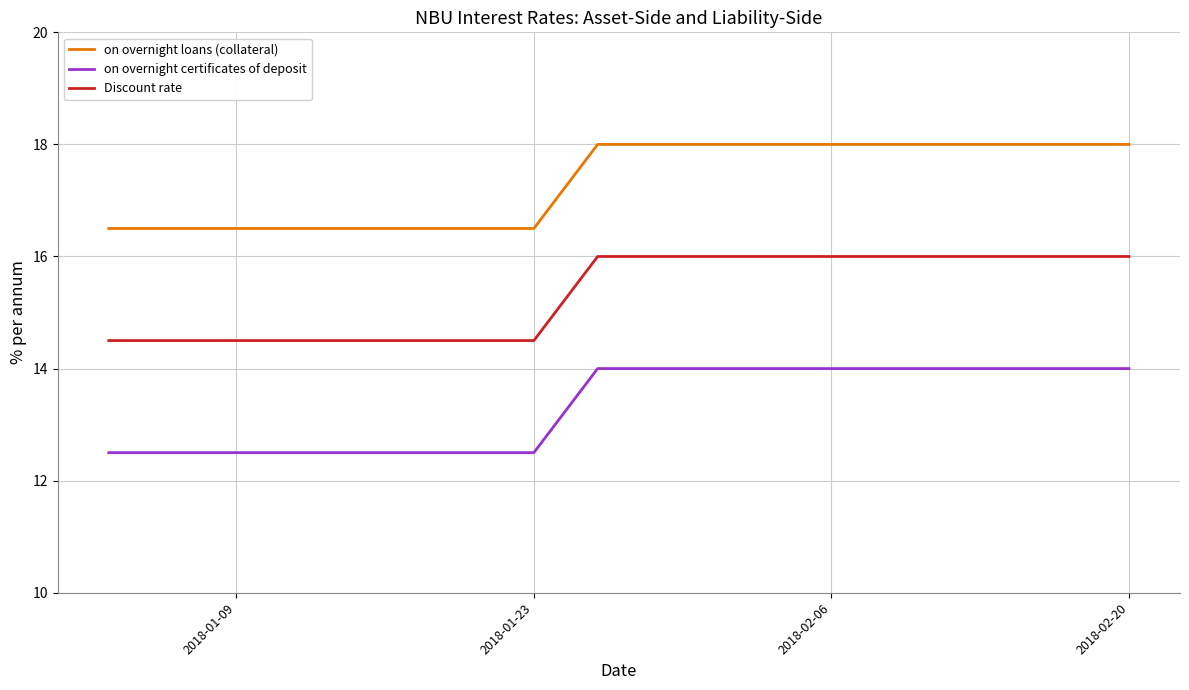

What are all the series names shown in the legend?

on overnight loans (collateral), on overnight certificates of deposit, Discount rate